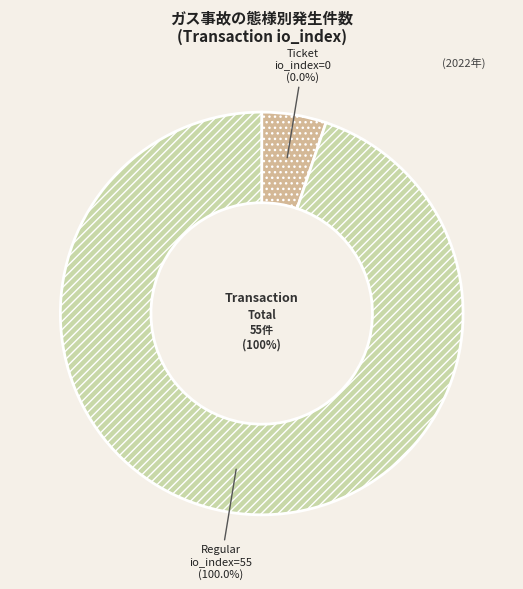

What is the change in value from Ticket to Regular?

+55